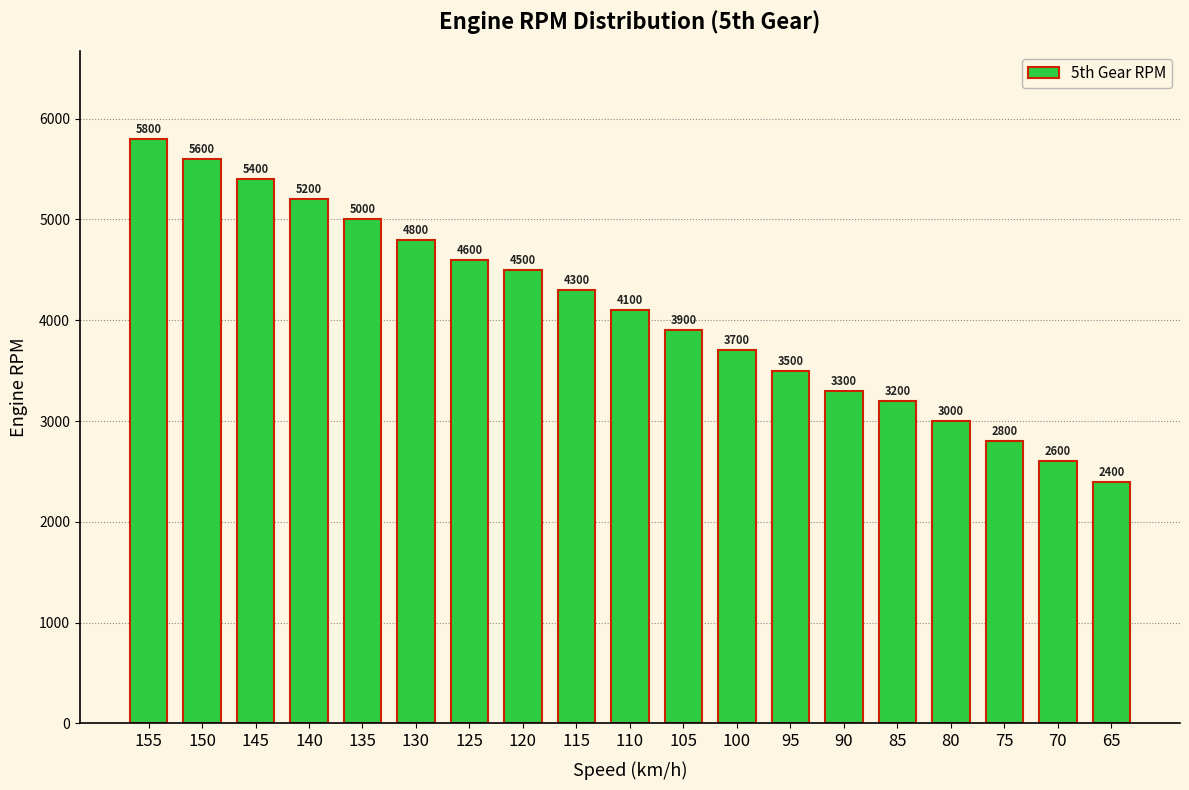

Reading left to right, extract all data points from this chart.

155=5800	150=5600	145=5400	140=5200	135=5000	130=4800	125=4600	120=4500	115=4300	110=4100	105=3900	100=3700	95=3500	90=3300	85=3200	80=3000	75=2800	70=2600	65=2400